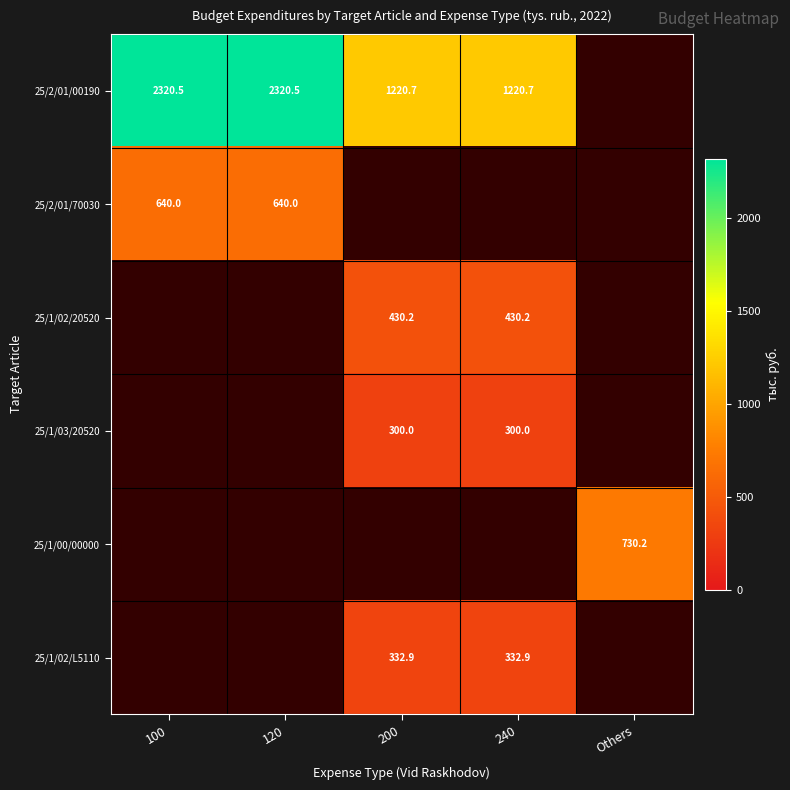

True or false: 25/1/02/20520 has a value of 234.8 at 240.

False